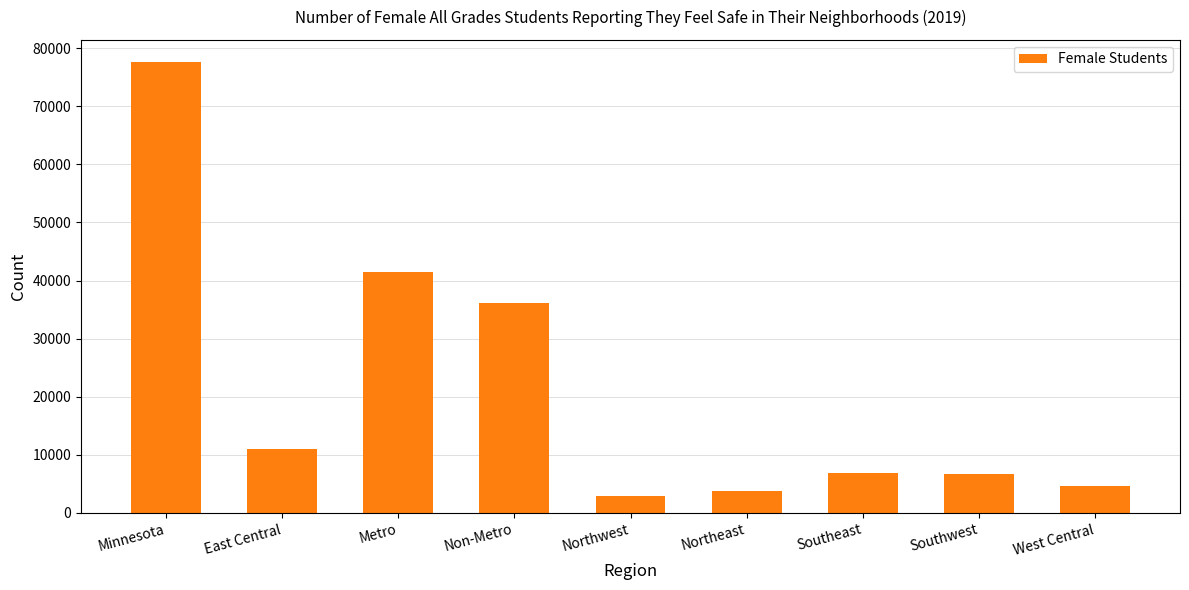

What is the greatest value displayed?

77536